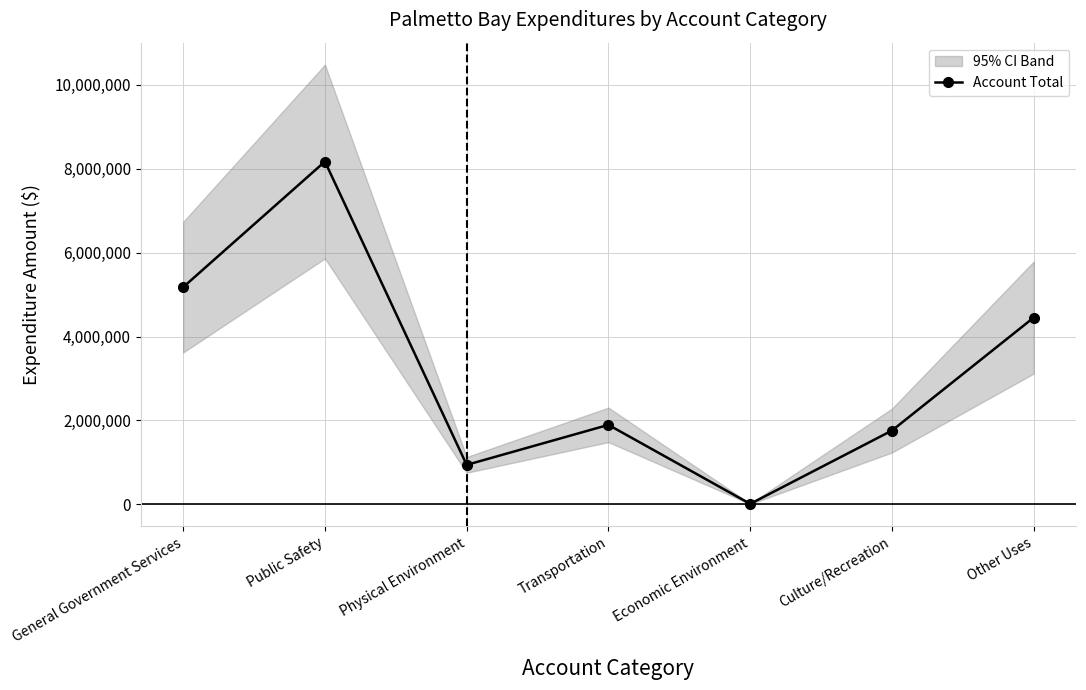

How many lines are shown in the chart?

1